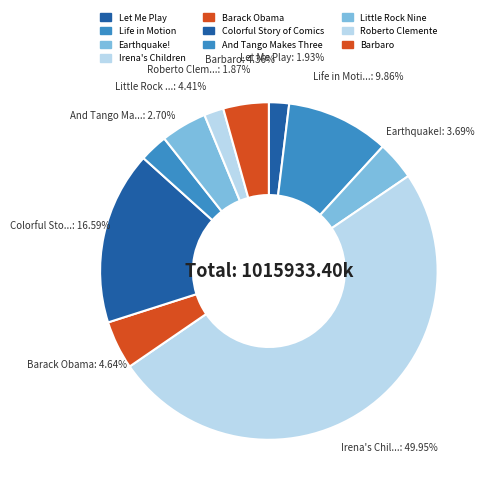

Does Colorful Story of Comics account for over 50% of the chart?

No